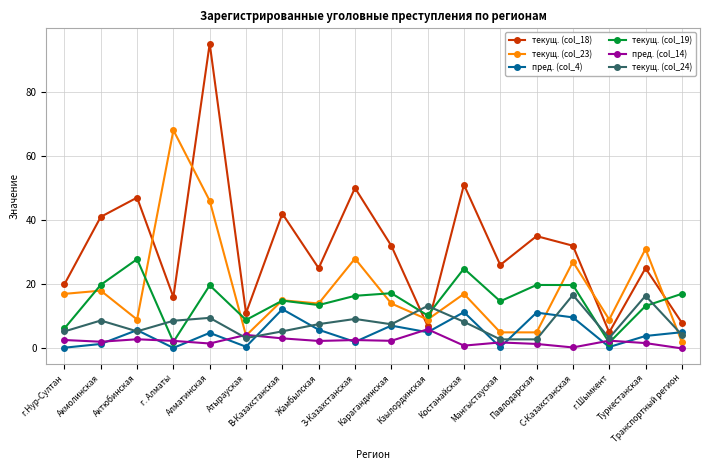

Is it true that пред. (col_4) equals 16.2 at В-Казахстанская?

False